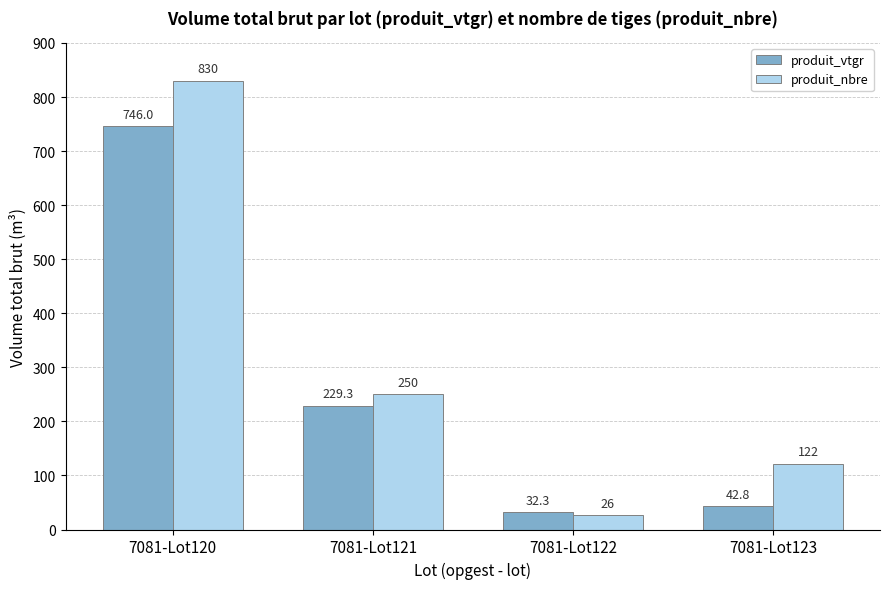

How many groups of bars are there?

4